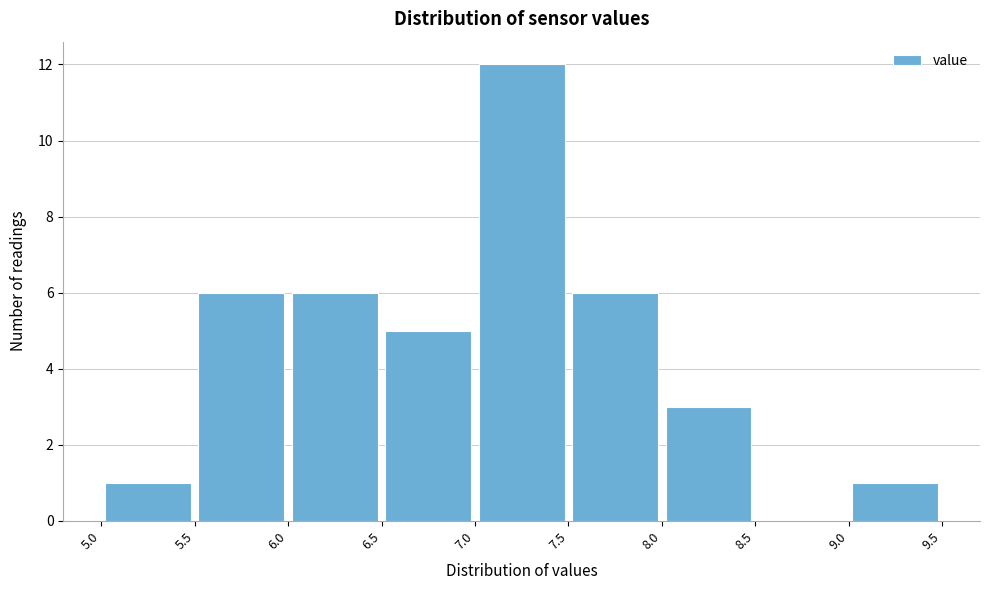

What is the height of the bar covering 7.5 to 8.0 on the x-axis? The values are not printed on the chart, so give them approximately, as read against the axis.

6